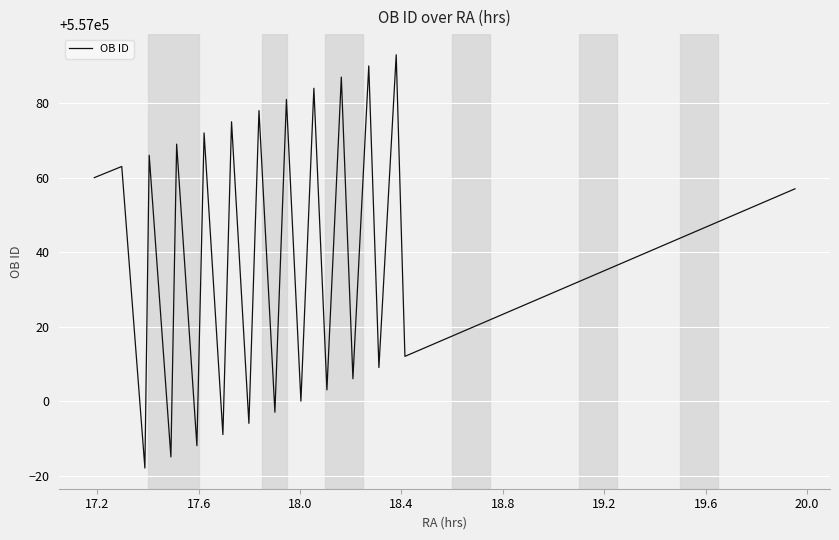

What is the sum of all values?

21167425